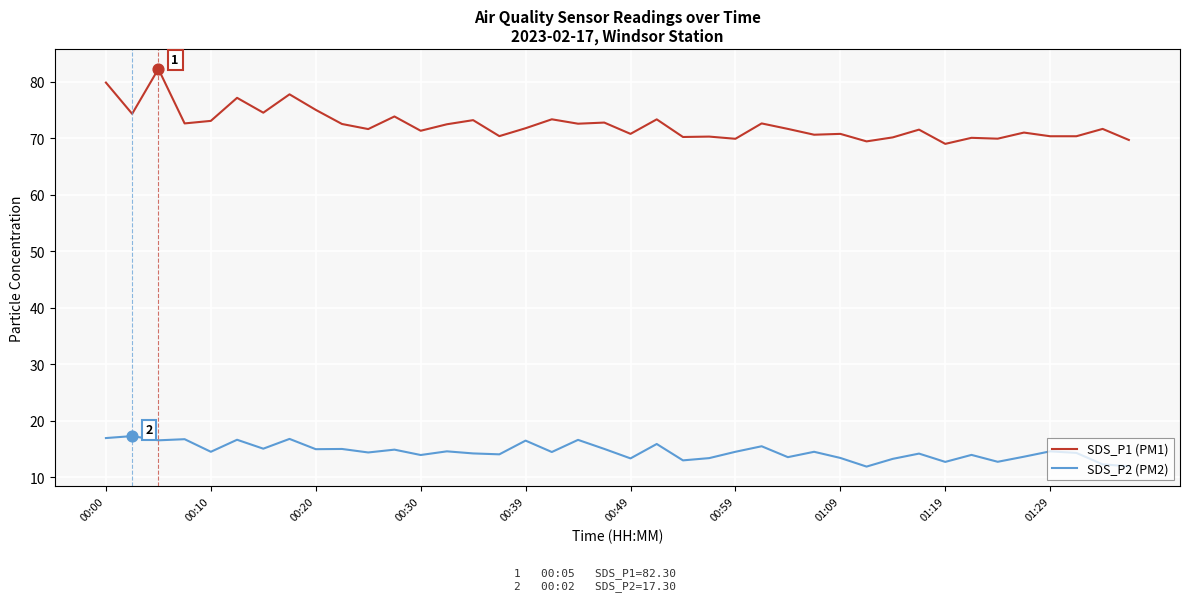

Which series has the largest range (max minus min)?

SDS_P1 (PM1)